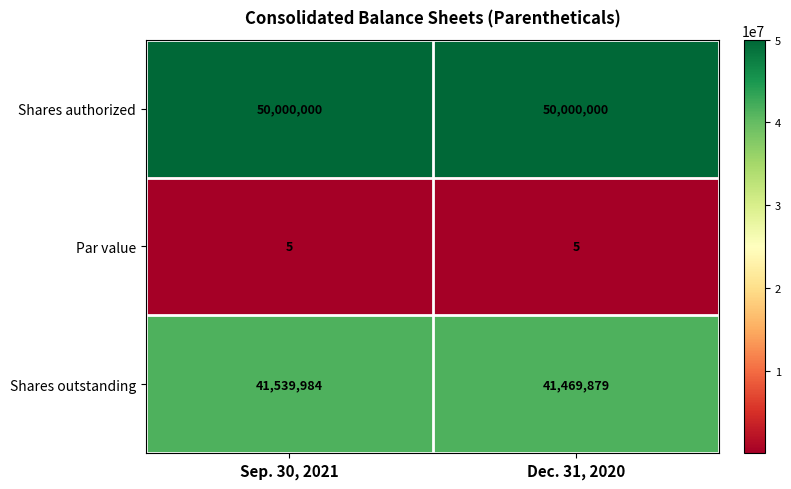

At Dec. 31, 2020, list the series in order from largest to smallest.

Shares authorized, Shares outstanding, Par value